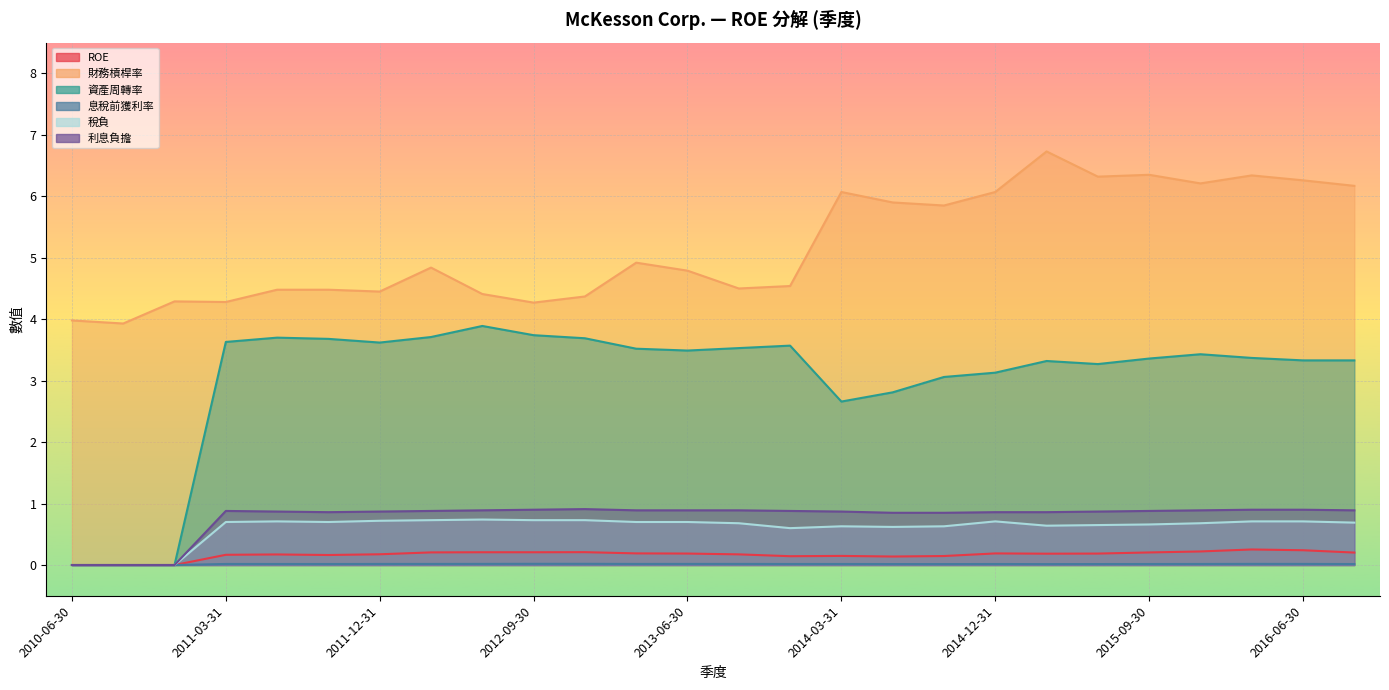

What is the sum of the 資產周轉率 values at 2014-09-30 and 2011-09-30?

6.7